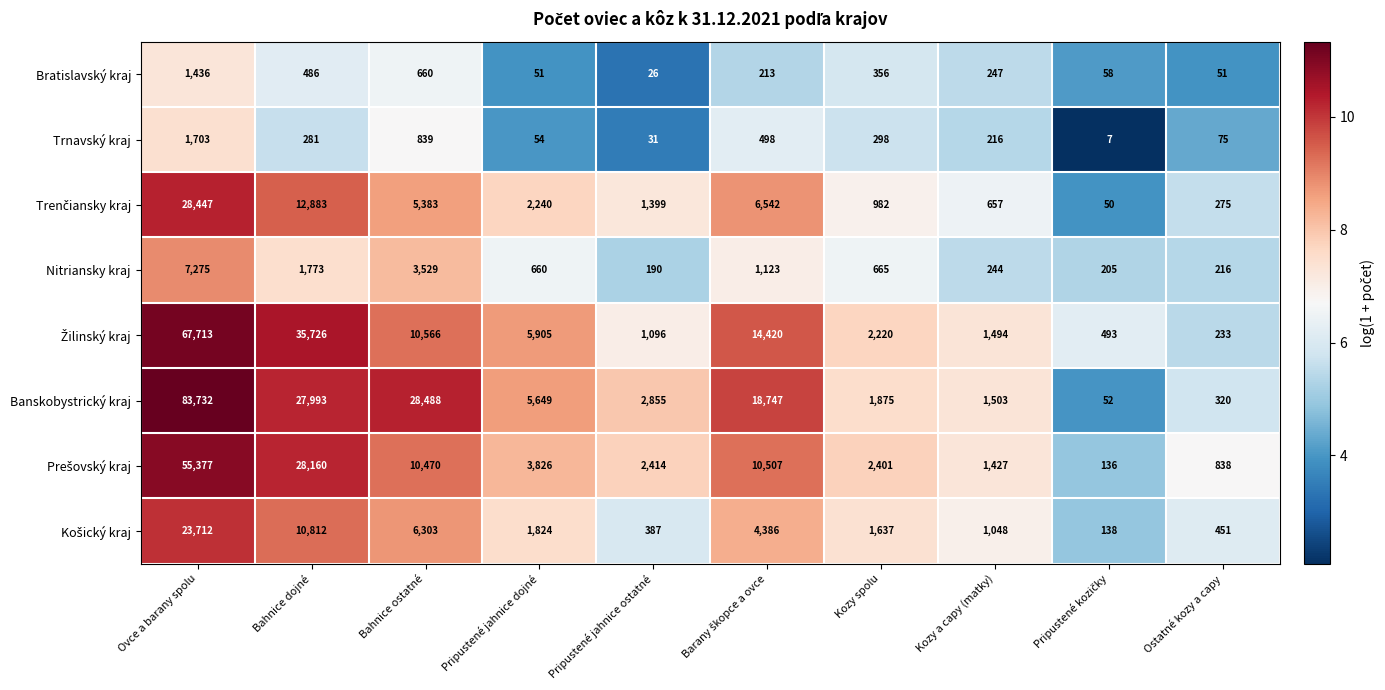

Which series has the largest total across all categories?

Banskobystrický kraj